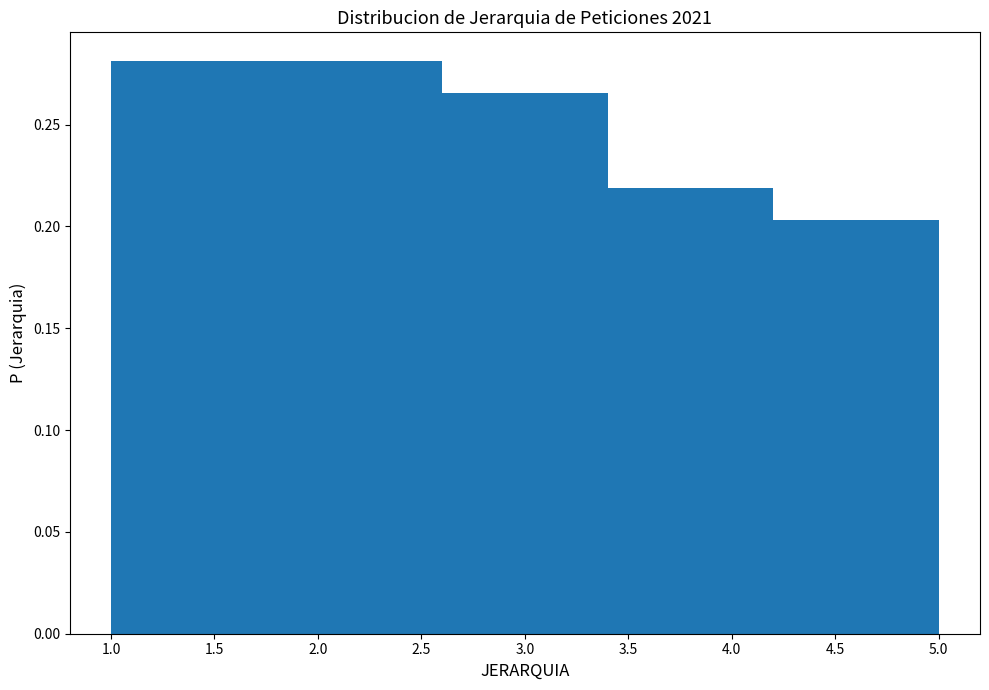

How tall is the bar that spans 2.6 to 3.4 on the x-axis? The values are not printed on the chart, so give them approximately, as read against the axis.

0.265